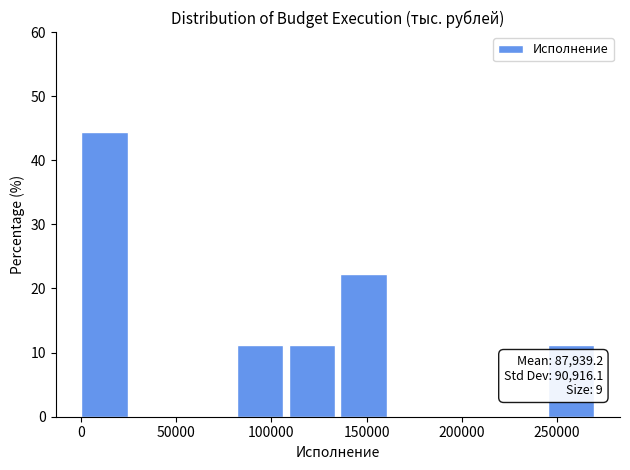

Over which range of the x-axis is the bar tallest?

0 to 25000